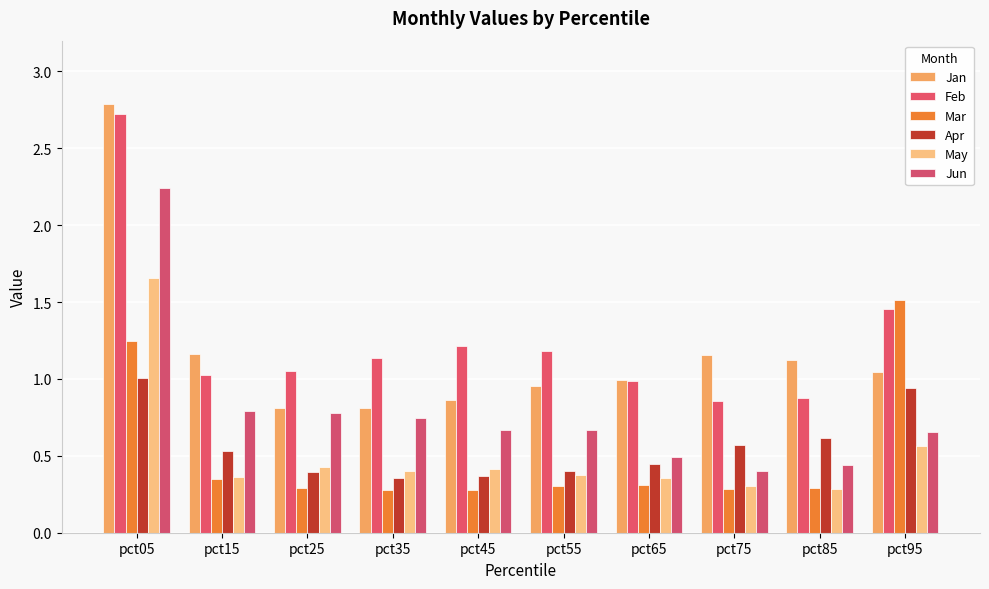

Does the chart contain any negative values?

No